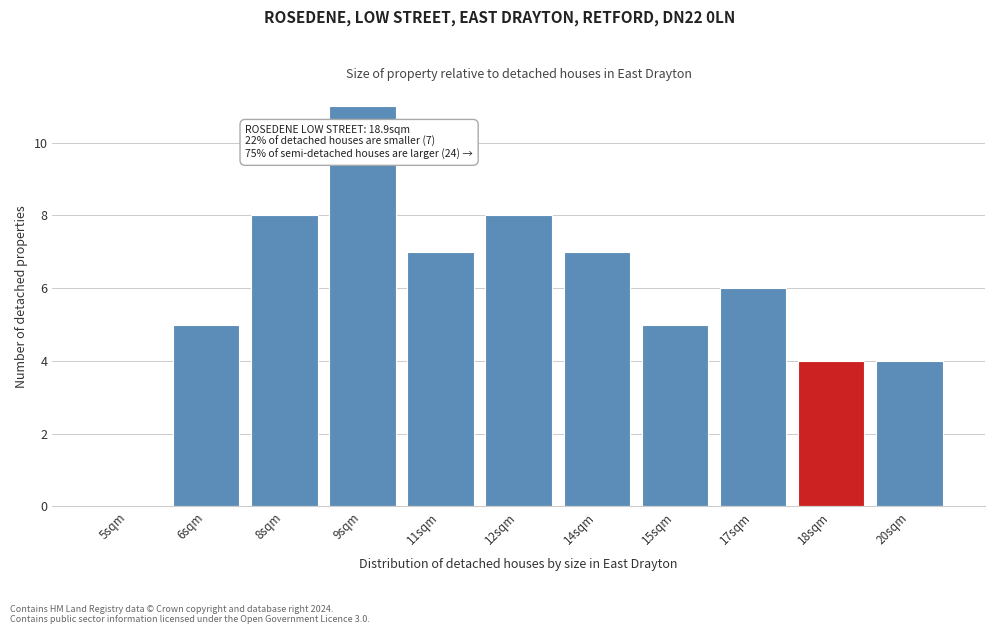

Reading left to right, extract all data points from this chart.

5sqm=0	6sqm=5	8sqm=8	9sqm=11	11sqm=7	12sqm=8	14sqm=7	15sqm=5	17sqm=6	18sqm=4	20sqm=4